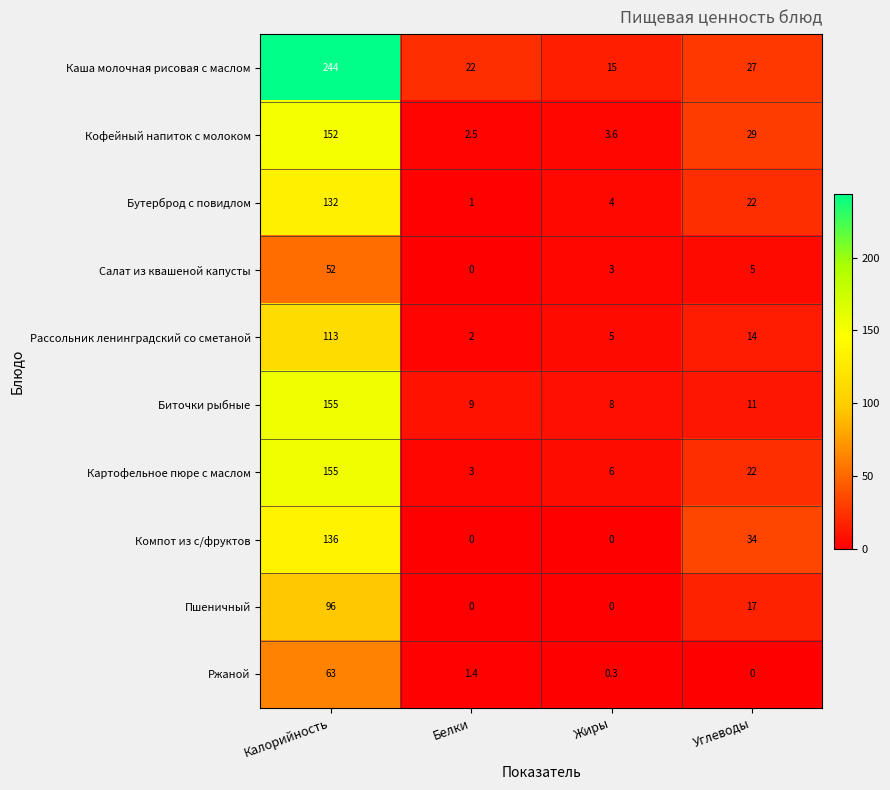

At which category is the sum across all series the highest?

Калорийность